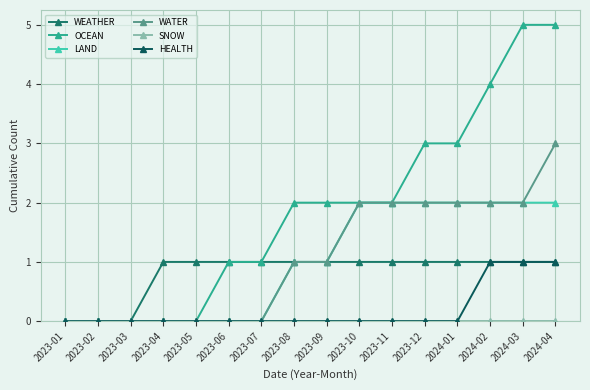

What is the sum of the LAND values at 2023-12 and 2024-03?

4